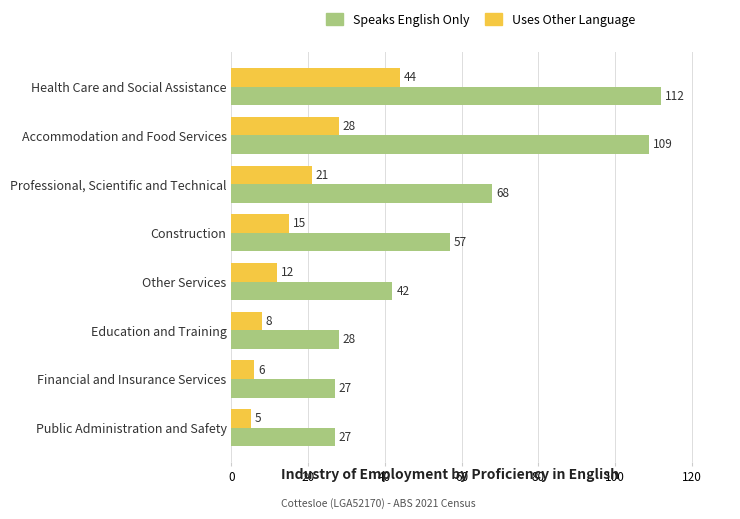

What is the difference between the maximum and minimum values in the Uses Other Language series?

39